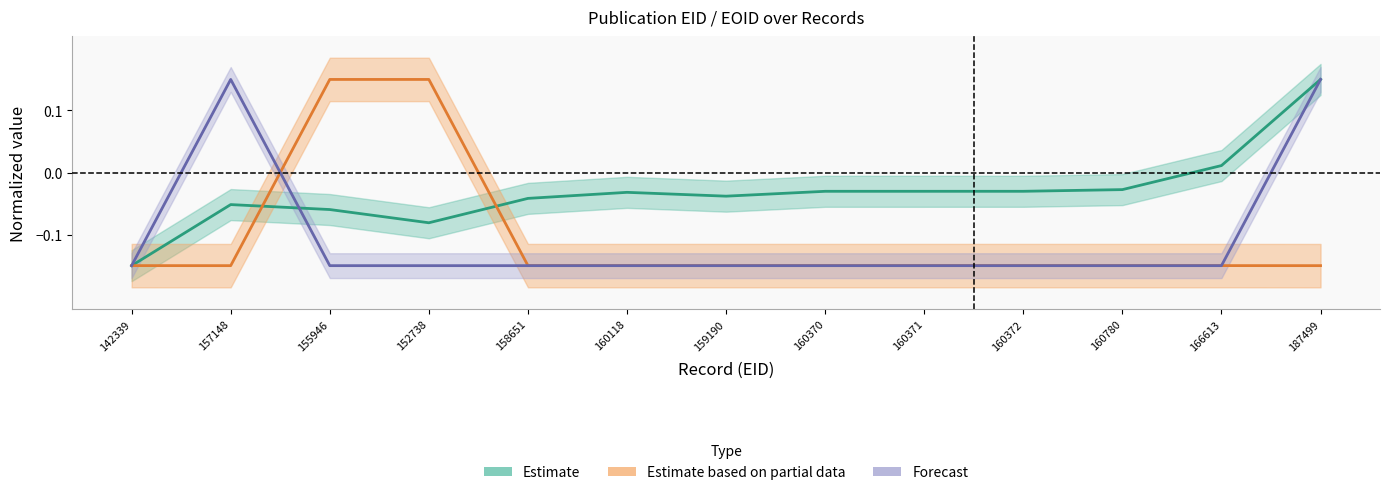

Which series has the widest spread of values?

Estimate